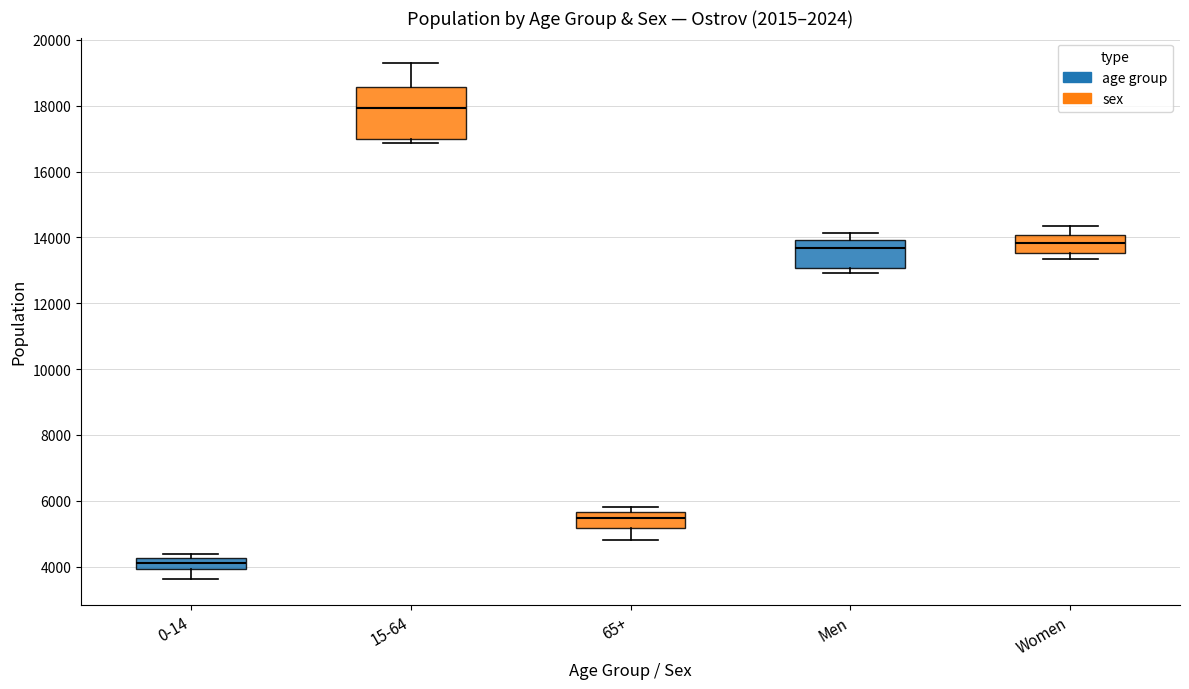

Reading left to right, transcribe this box plot: for each box, give where its median line is, the range the box spans, and where its two whiskers end, as read against the y-axis. The values are not printed on the chart, so give them approximately, as read against the axis.

0-14: median 4000 (inside the box), box 4000 to 4200, whiskers 3600 to 4400
15-64: median 18000, box 17000 to 18600, whiskers 16800 to 19200
65+: median 5400, box 5200 to 5600, whiskers 4800 to 5800
Men: median 13600, box 13000 to 14000, whiskers 13000 (just below the box's lower edge) to 14200
Women: median 13800, box 13600 to 14000, whiskers 13400 to 14400